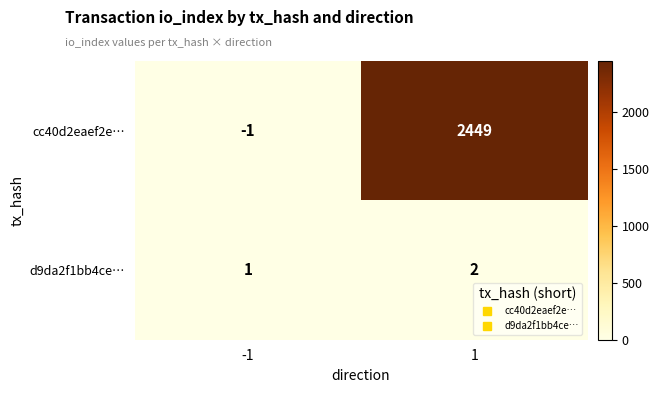

True or false: cc40d2eaef2e… has a value of -1 at -1.

True